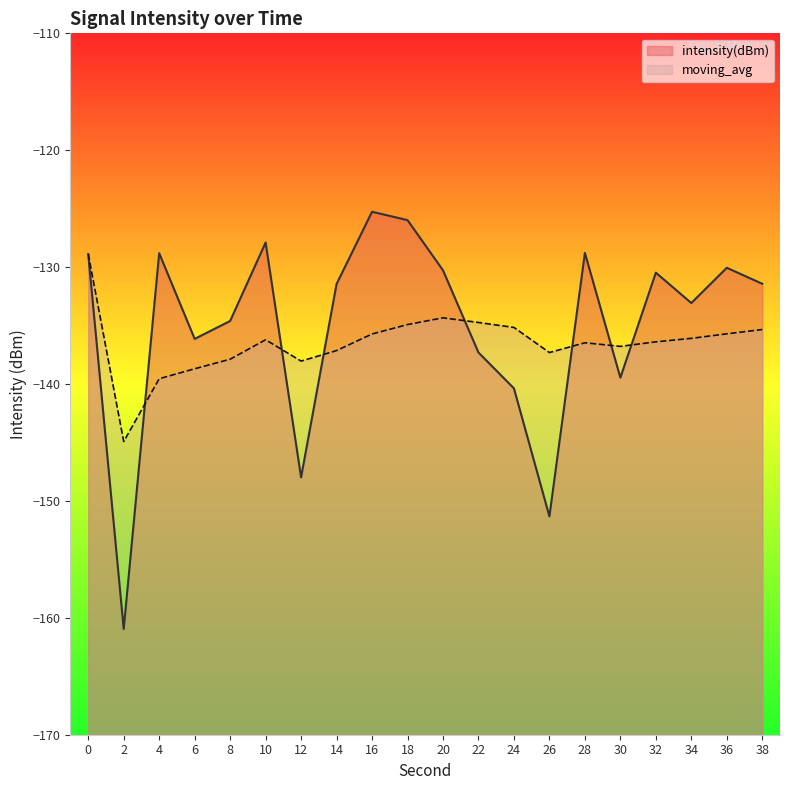

True or false: moving_avg has a value of -65.6 at 10.

False